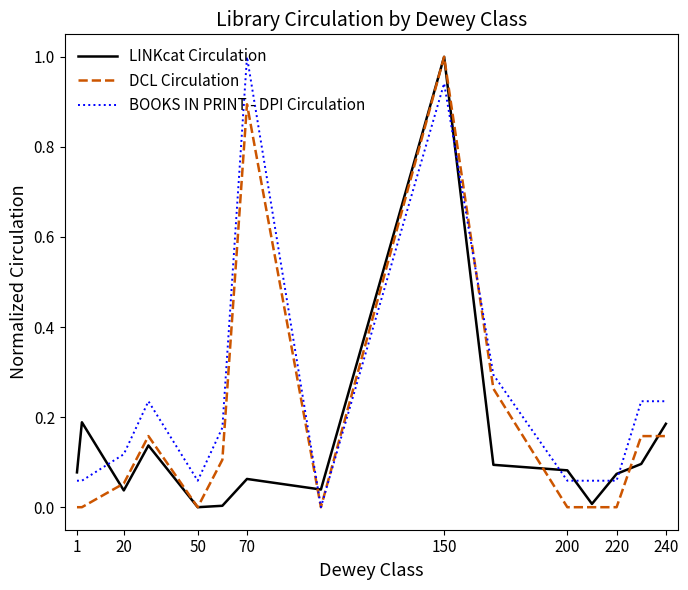

True or false: BOOKS IN PRINT - DPI Circulation and LINKcat Circulation intersect in this chart.

True